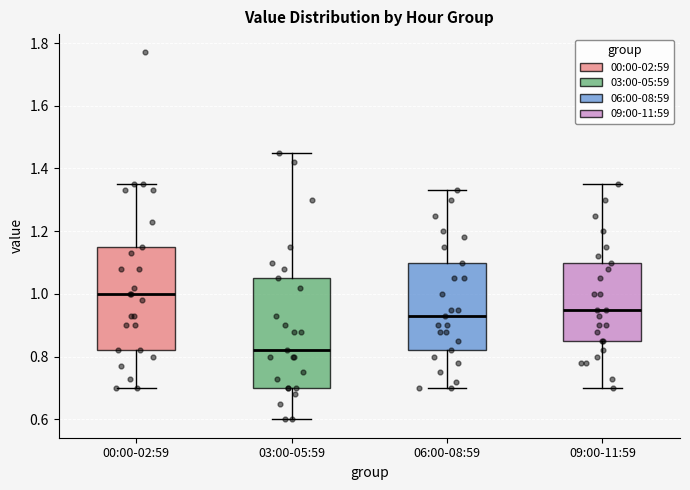

Reading left to right, read every box against the y-axis: the position of its median line, the range the box covers, and the ends of its whiskers. The values are not printed on the chart, so give them approximately, as read against the axis.

00:00-02:59: median 1.00, box 0.82 to 1.16, whiskers 0.70 to 1.36
03:00-05:59: median 0.82, box 0.70 to 1.06, whiskers 0.60 to 1.46
06:00-08:59: median 0.94, box 0.82 to 1.10, whiskers 0.70 to 1.34
09:00-11:59: median 0.96, box 0.86 to 1.10, whiskers 0.70 to 1.36